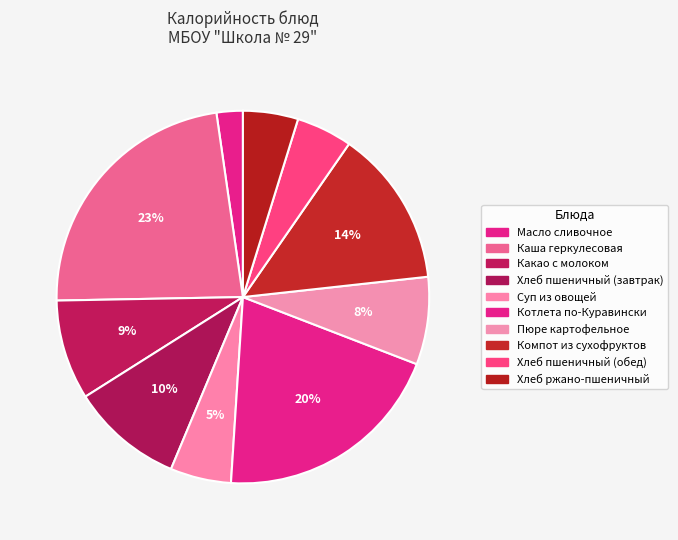

How many slices are in this pie chart?

10